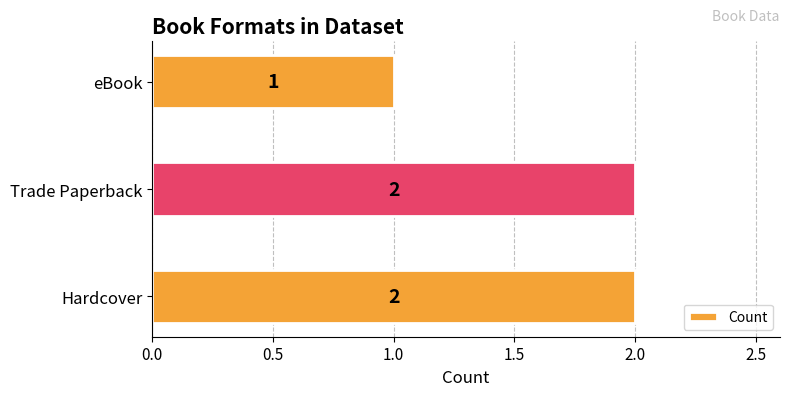

Approximately how many times larger is the value at Hardcover compared to Trade Paperback?

1.0